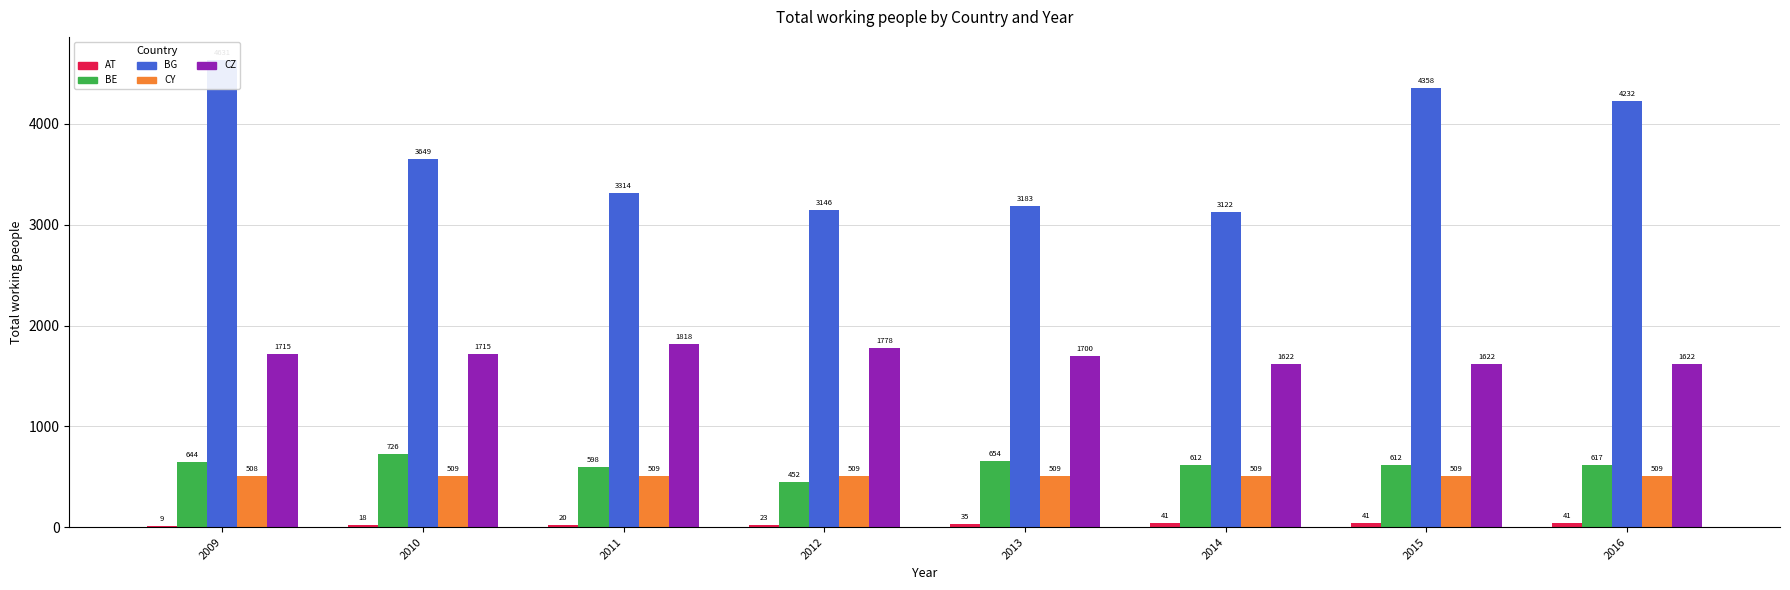

At 2010, list the series in order from smallest to largest.

AT, CY, BE, CZ, BG